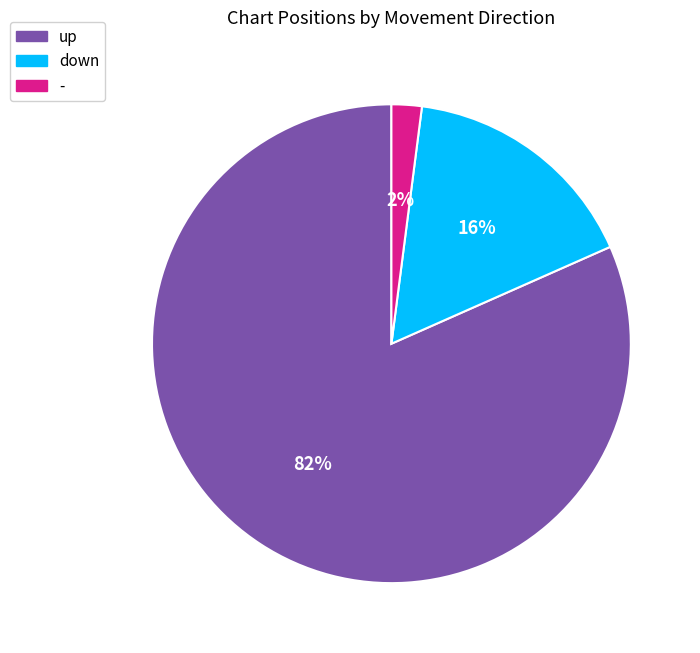

Which category accounts for the majority?

up